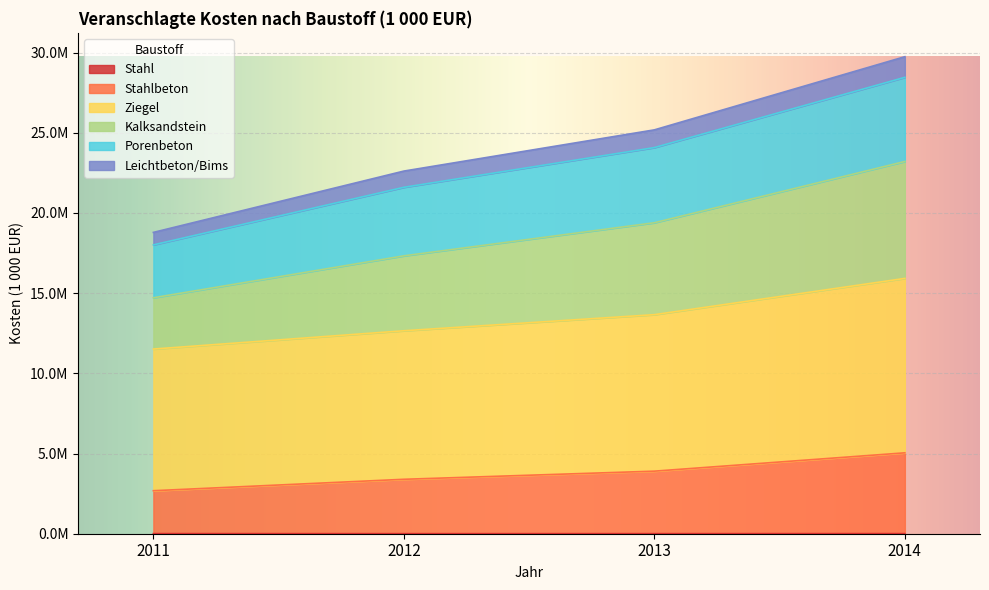

True or false: Porenbeton and Kalksandstein intersect in this chart.

False